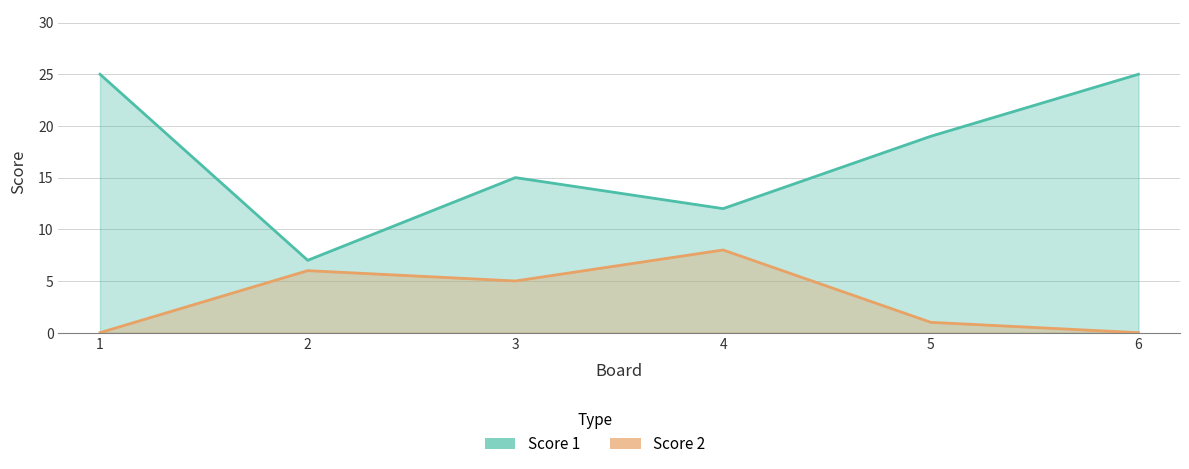

What is the value of the Score 1 point at the 1st from the left?

25